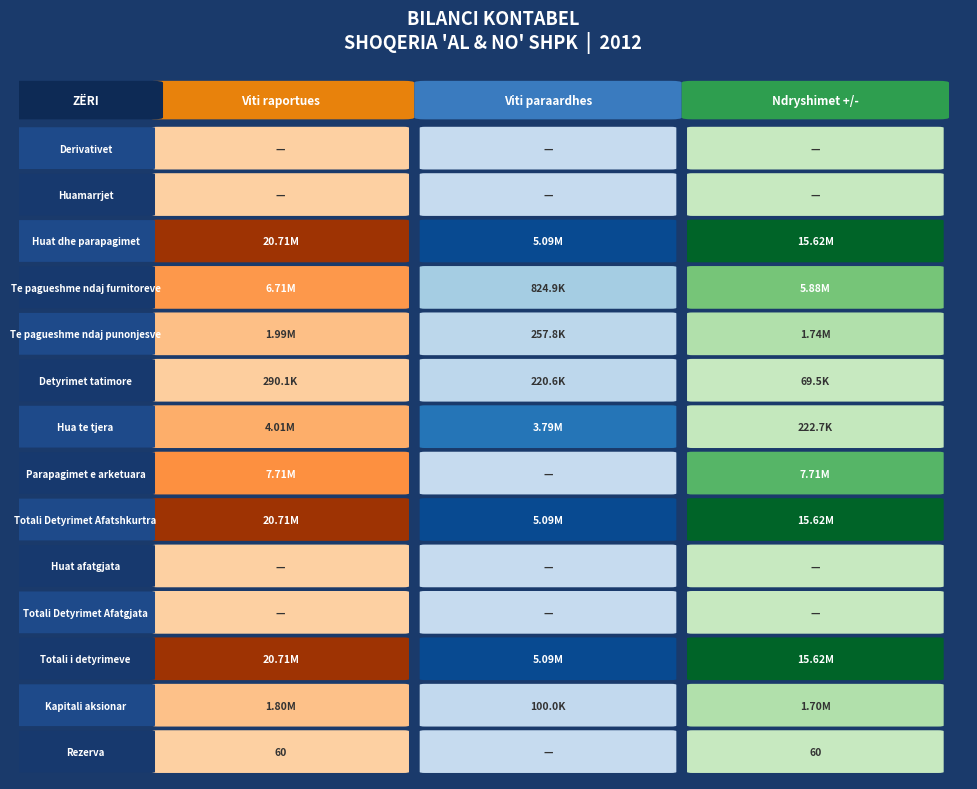

Reading left to right, what are all the values shown in this chart?

Derivativet: 0=0.0	1=0.0	2=0.0
Huamarrjet: 0=0.0	1=0.0	2=0.0
Huat dhe parapagimet: 0=20712240.1	1=5093411.0	2=15618829.1
Te pagueshme ndaj furnitoreve: 0=6705432.0	1=824906.0	2=5880526.0
Te pagueshme ndaj punonjesve: 0=1992882.0	1=257788.0	2=1735094.0
Detyrimet tatimore: 0=290134.1	1=220617.0	2=69517.1
Hua te tjera: 0=4012792.0	1=3790100.0	2=222692.0
Parapagimet e arketuara: 0=7711000.0	1=0.0	2=7711000.0
Totali Detyrimet Afatshkurtra: 0=20712240.1	1=5093411.0	2=15618829.1
Huat afatgjata: 0=0.0	1=0.0	2=0.0
Totali Detyrimet Afatgjata: 0=0.0	1=0.0	2=0.0
Totali i detyrimeve: 0=20712240.1	1=5093411.0	2=15618829.1
Kapitali aksionar: 0=1804000.0	1=100000.0	2=1704000.0
Rezerva: 0=60.0	1=0.0	2=60.0